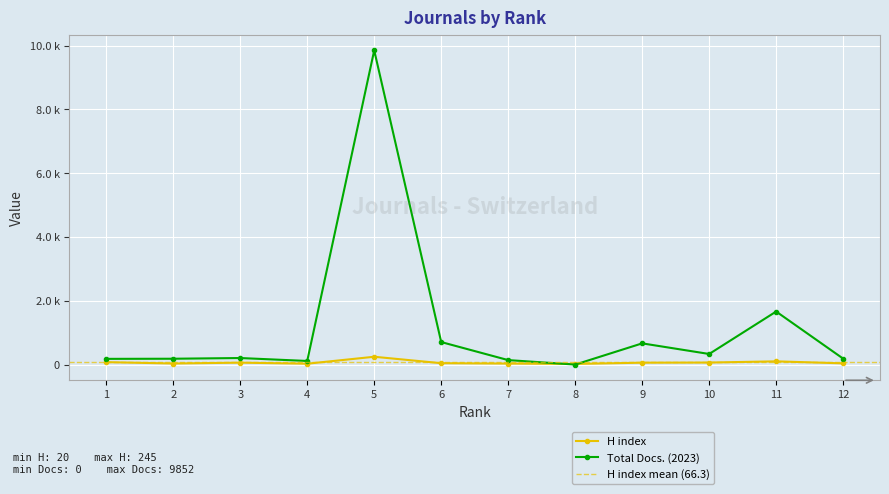

What is the maximum value shown in the chart?

9852